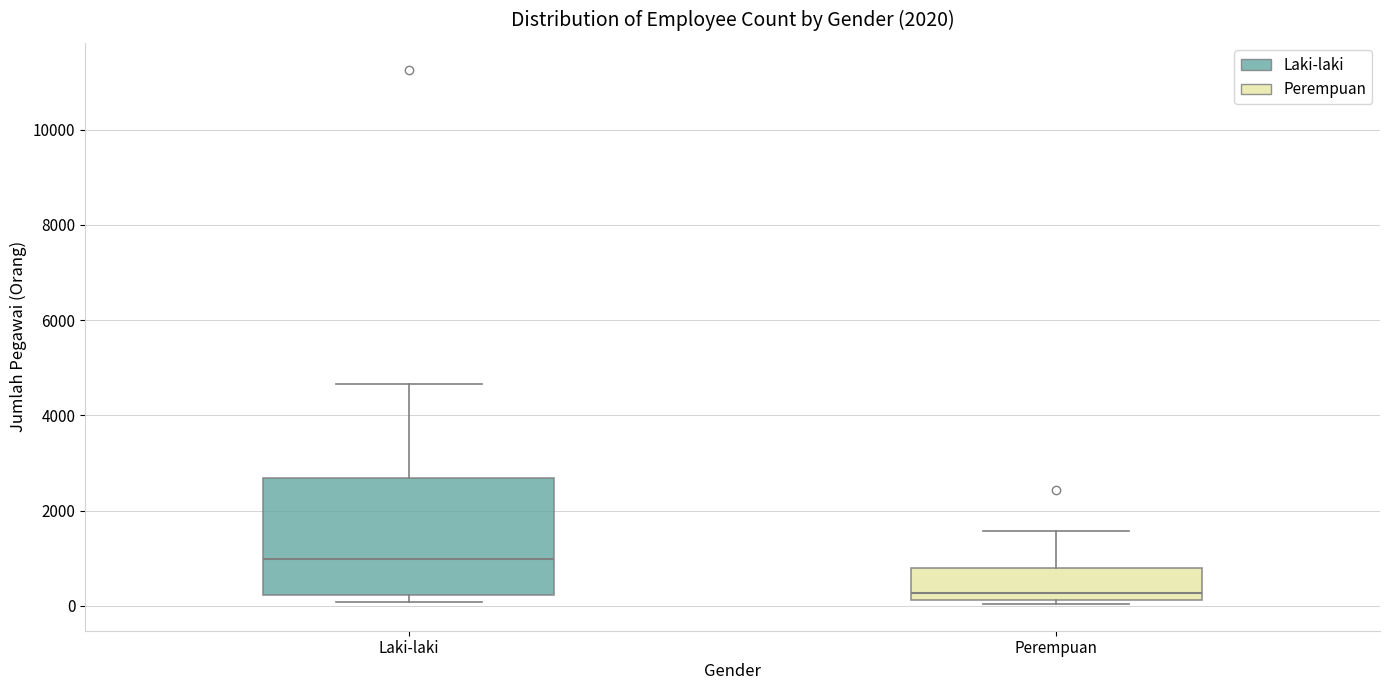

Comparing the boxes themselves (not the whiskers), which one is the tallest?

Laki-laki